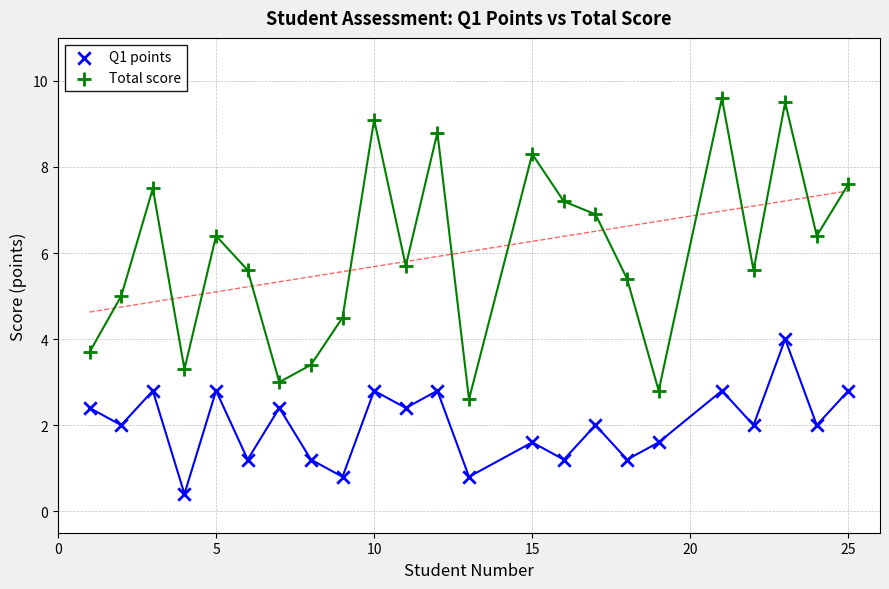

Which series reaches the minimum Y coordinate?

Q1 points